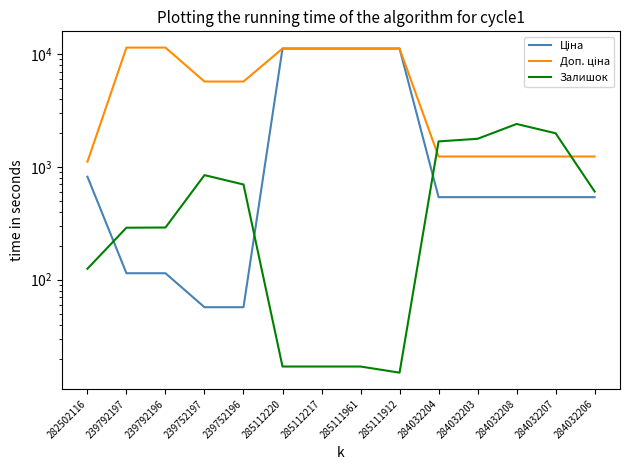

What is the difference between the maximum and minimum values in the Залишок series?

2385.0